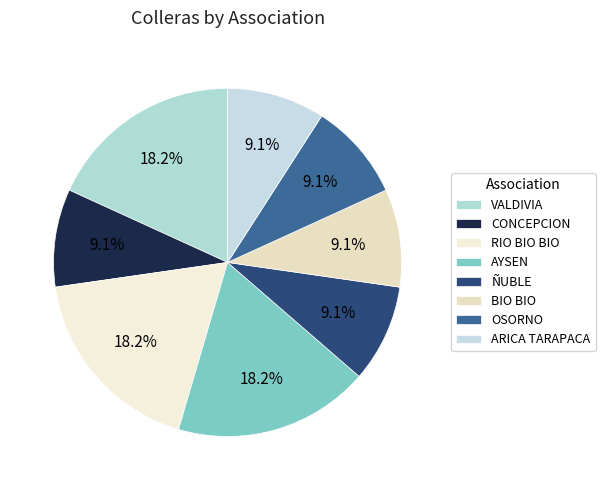

How much of the chart is everything except BIO BIO?

90.9%